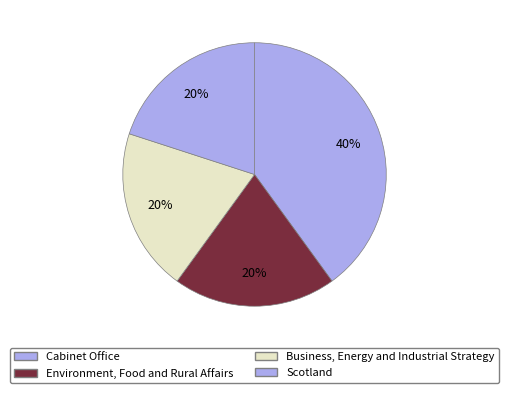

Is it true that Business, Energy and Industrial Strategy is 30% of the pie?

False